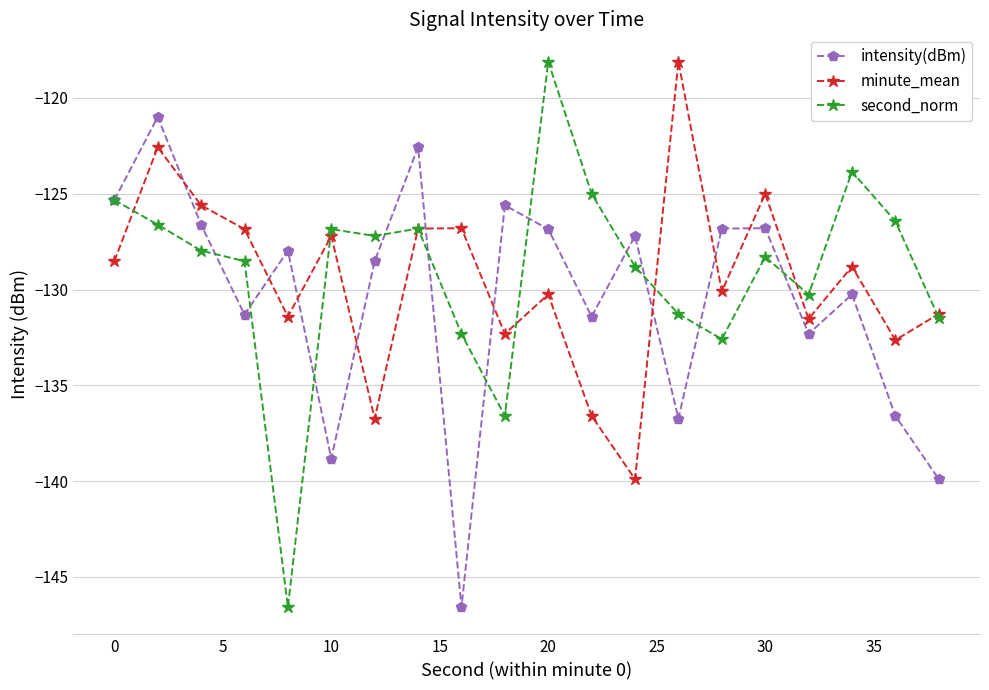

How many lines are shown in the chart?

3